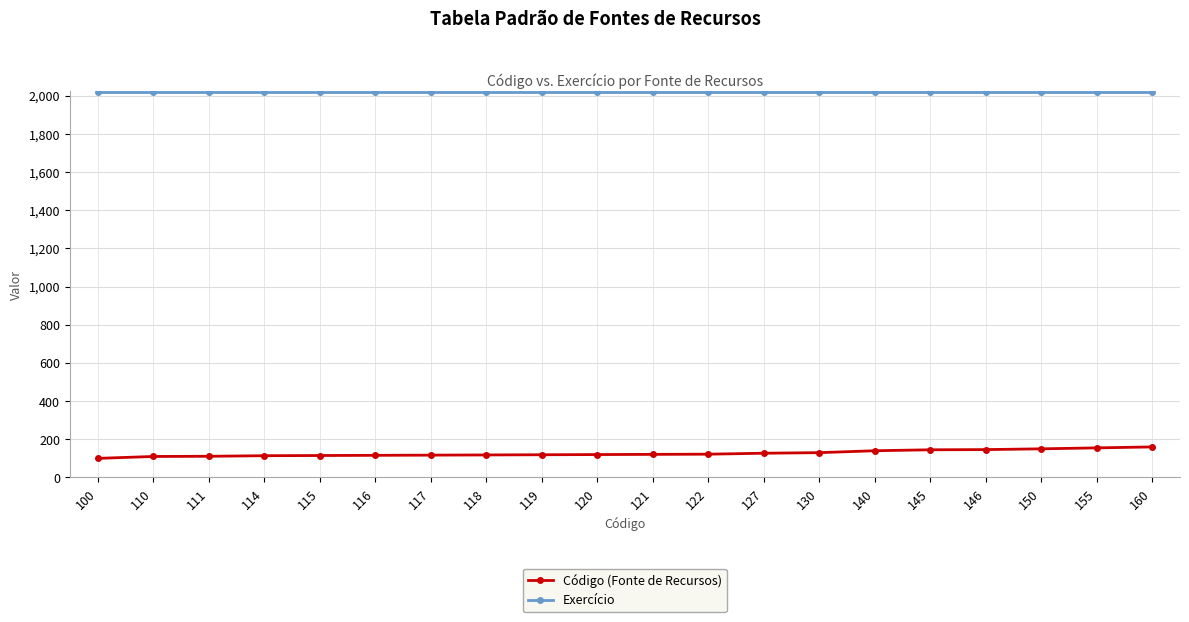

What is the sum of all Código (Fonte de Recursos) values?

2536